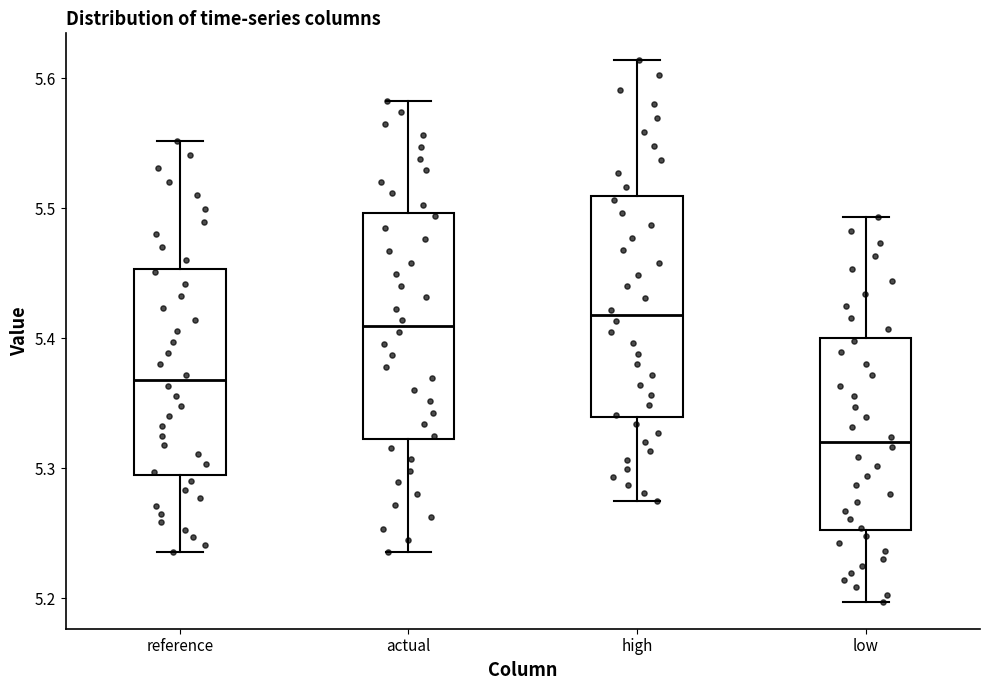

Reading left to right, transcribe this box plot: for each box, give where its median line is, the range the box spans, and where its two whiskers end, as read against the y-axis. The values are not printed on the chart, so give them approximately, as read against the axis.

reference: median 5.37, box 5.30 to 5.45, whiskers 5.24 to 5.55
actual: median 5.41, box 5.32 to 5.50, whiskers 5.24 to 5.58
high: median 5.42, box 5.34 to 5.51, whiskers 5.28 to 5.61
low: median 5.32, box 5.25 to 5.40, whiskers 5.20 to 5.49